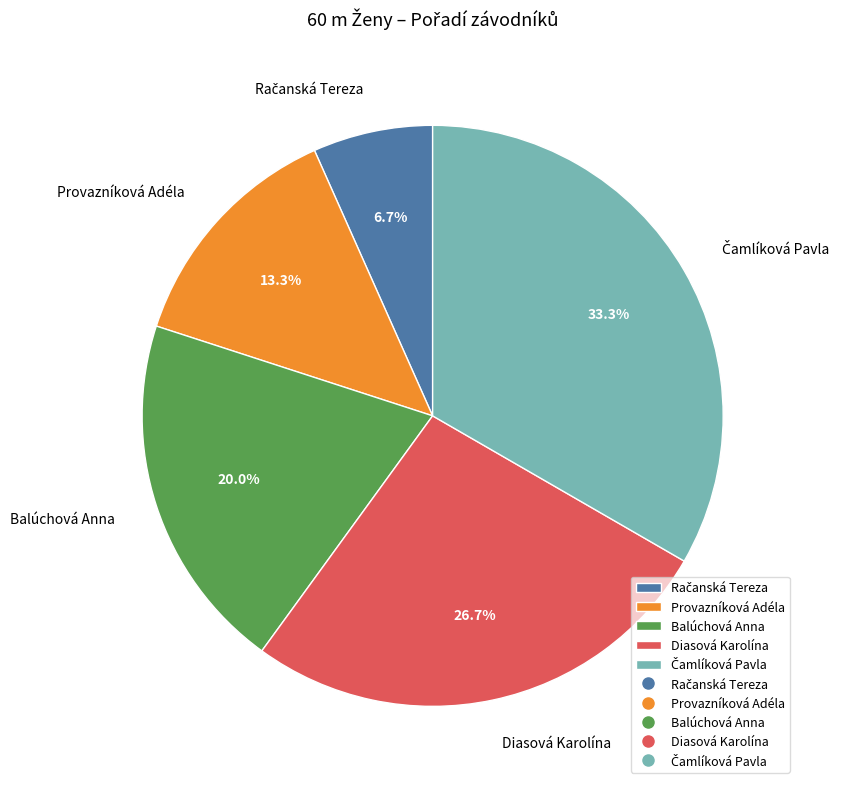

What percentage is NOT represented by Balúchová Anna?

80.0%